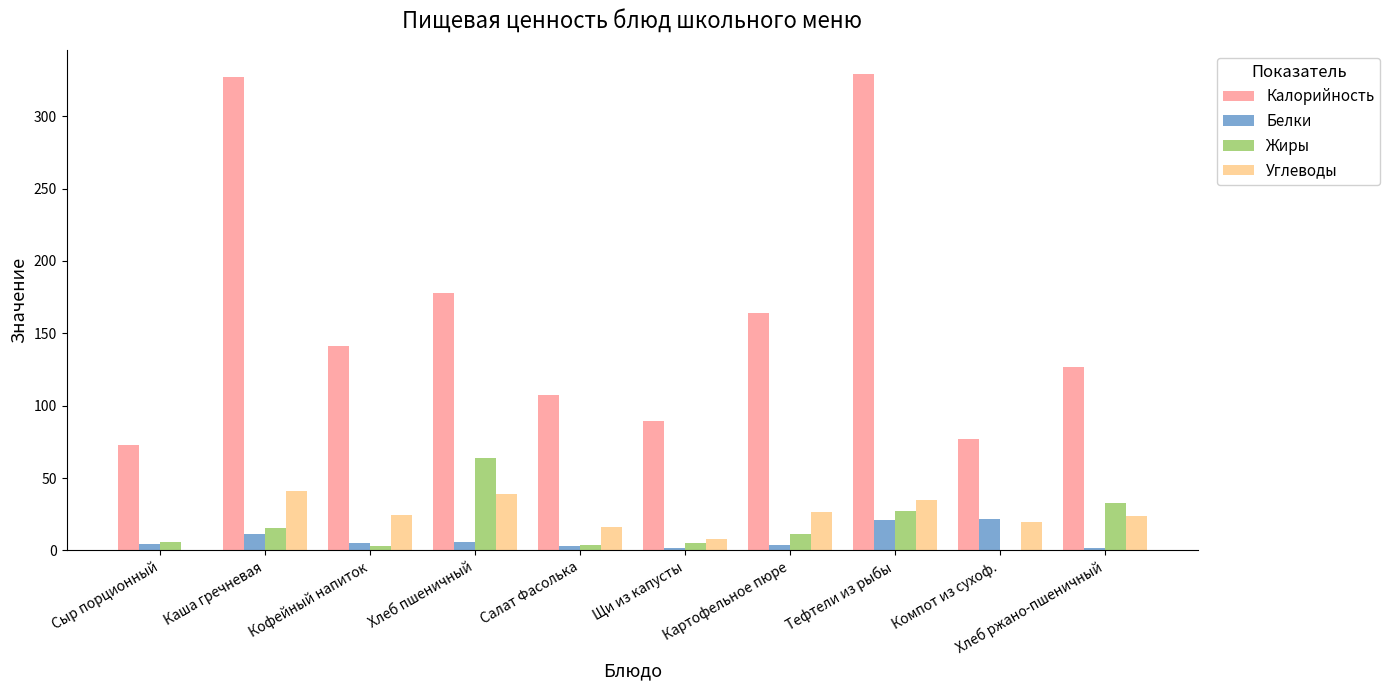

What is the greatest value displayed?

329.3